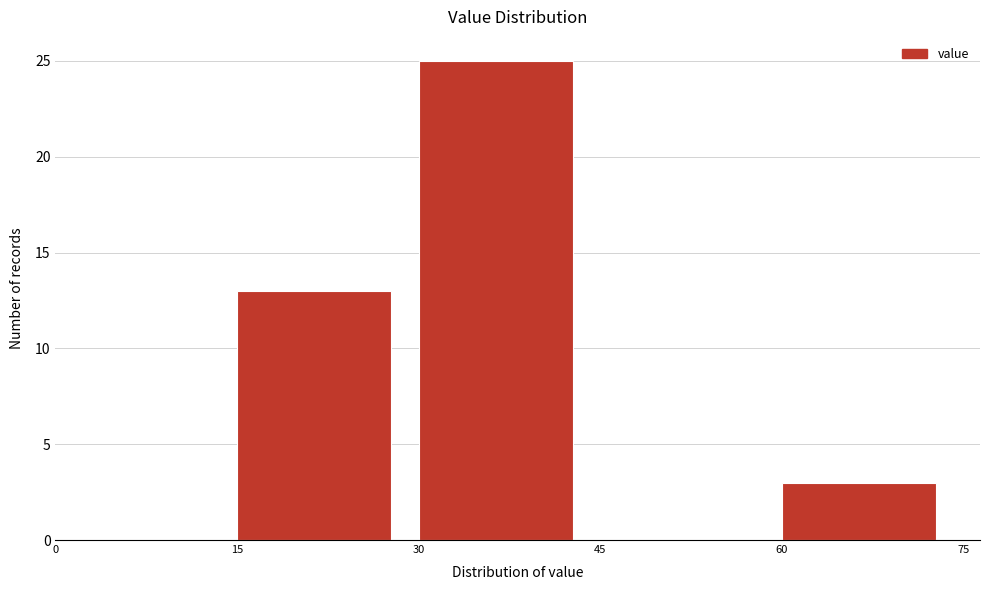

Reading left to right, list every bar in this chart as the range it spans on the x-axis followed by its height. The values are not printed on the chart, so give them approximately, as read against the axis.

0 to 15: 0
15 to 30: 13
30 to 45: 25
45 to 60: 0
60 to 75: 3